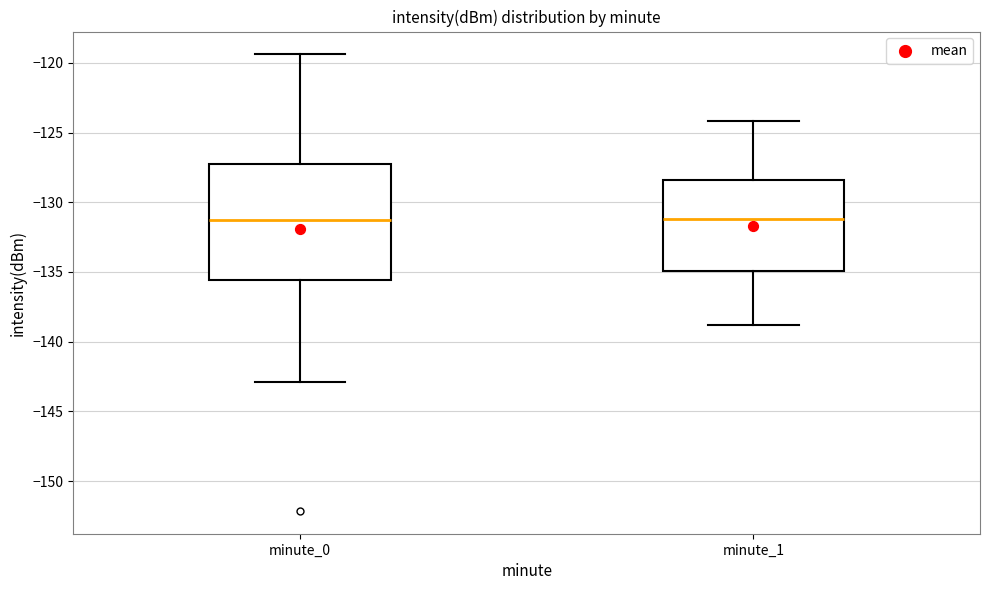

Where does the median line of the box for minute_1 sit on the y-axis? The values are not printed on the chart, so give them approximately, as read against the axis.

-131.0